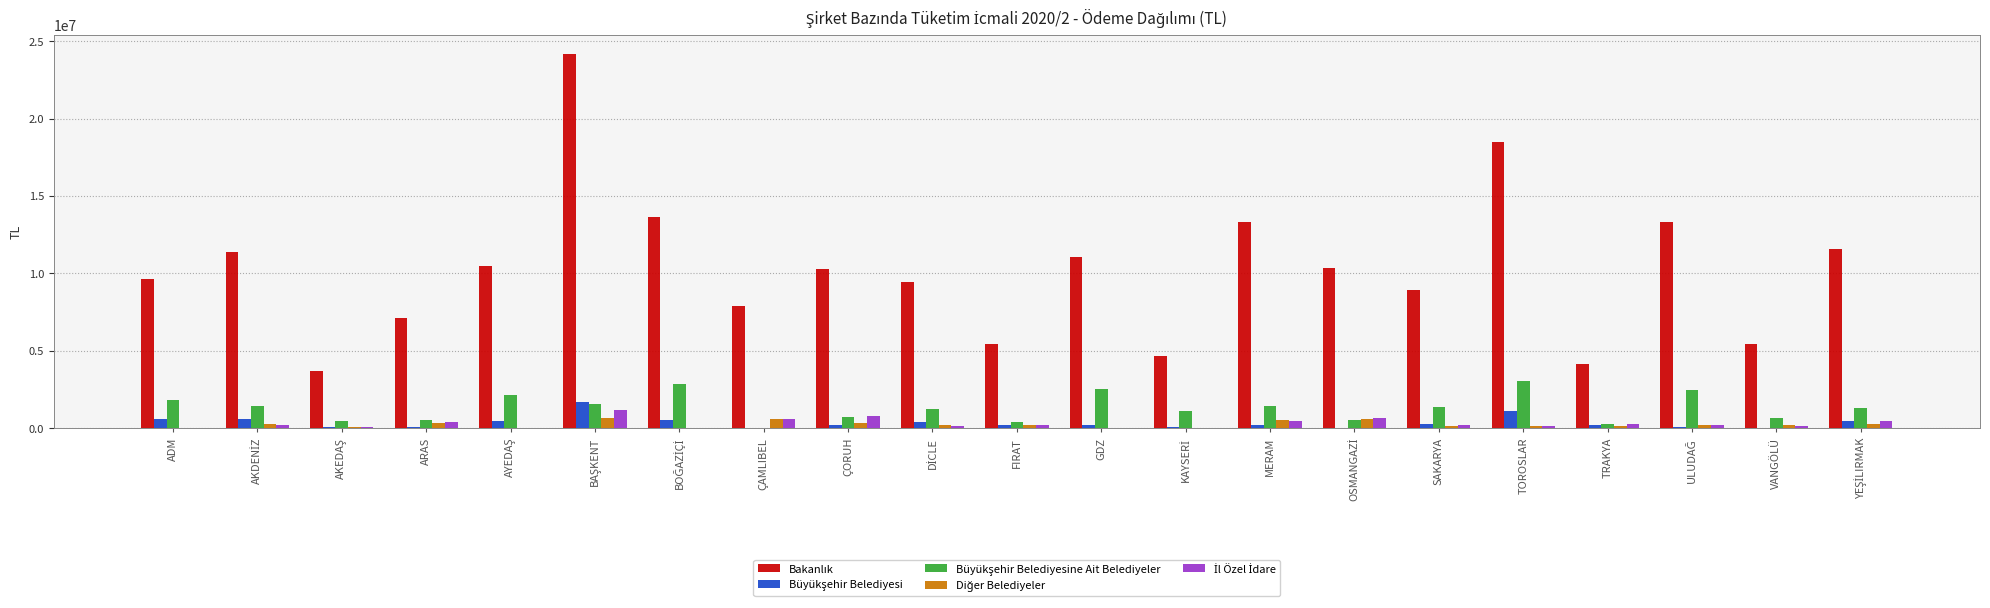

What is the greatest value displayed?

24198085.0